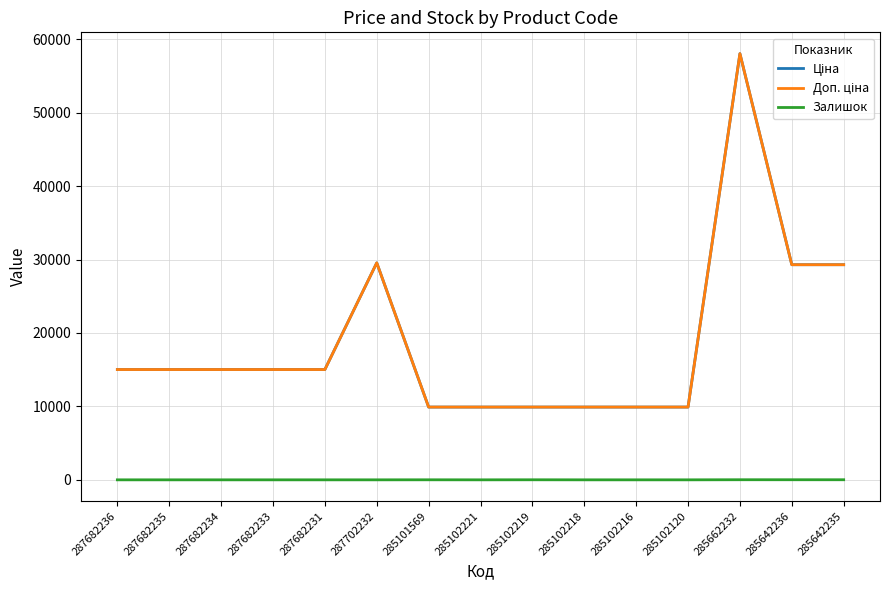

What is the label of the 12th point from the left?

285102120